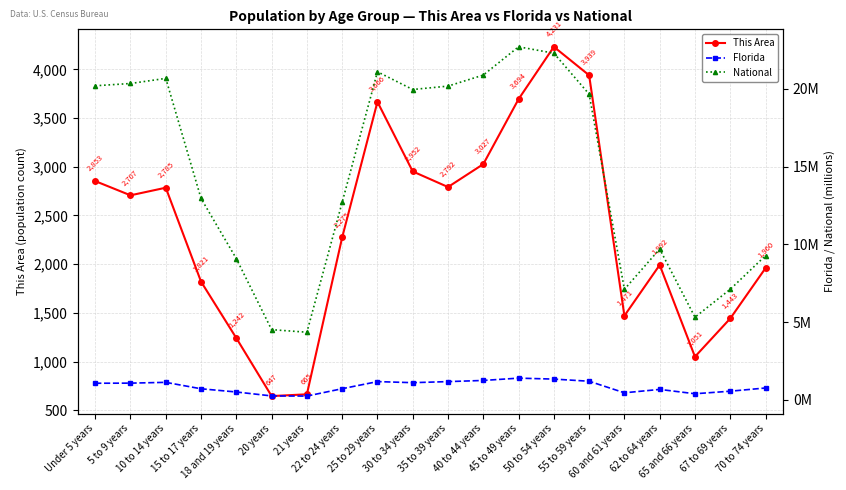

True or false: National and This Area intersect in this chart.

False